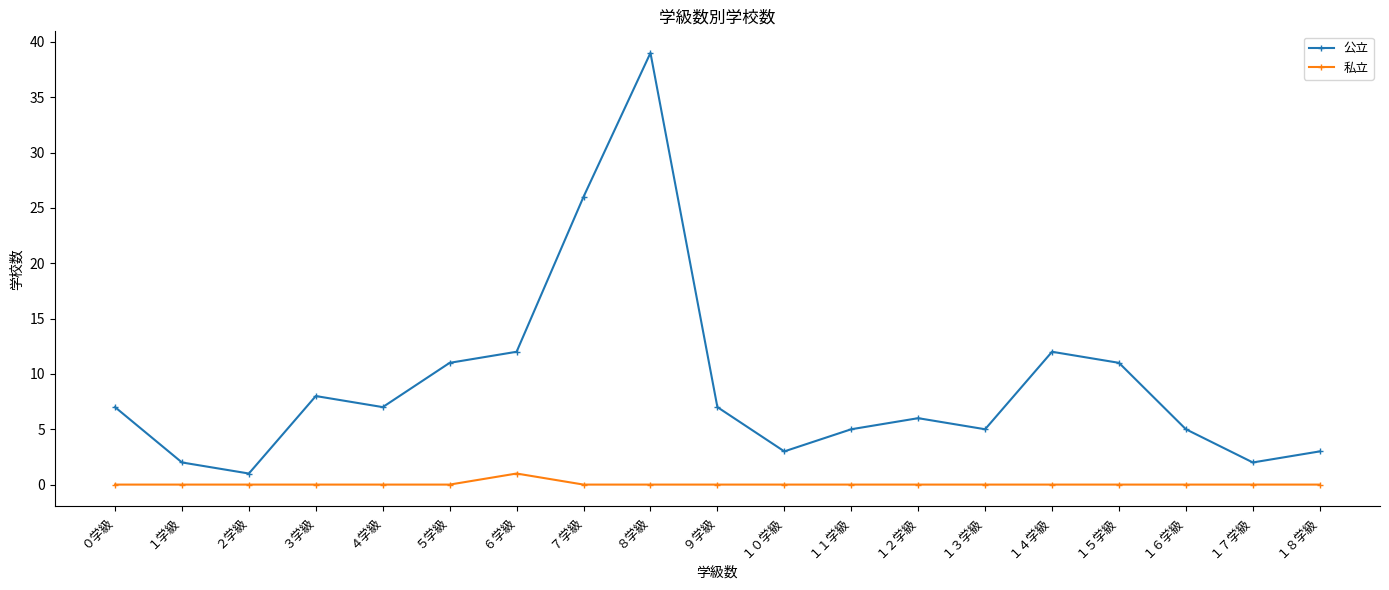

Does the chart have visible grid lines?

No